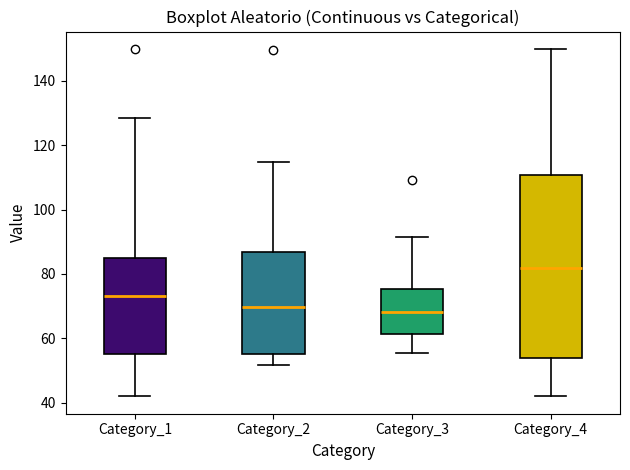

Where does the lower whisker of the box for Category_2 end on the y-axis? The values are not printed on the chart, so give them approximately, as read against the axis.

52